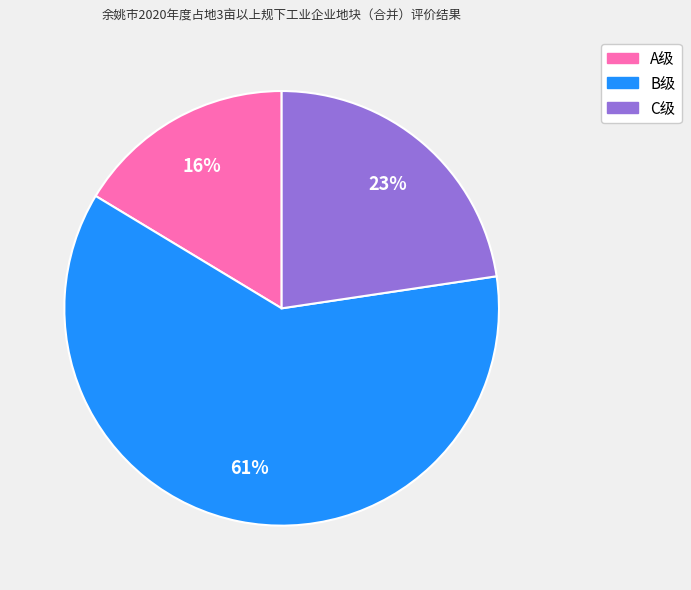

To the nearest percent, what is the average slice percentage?

33%